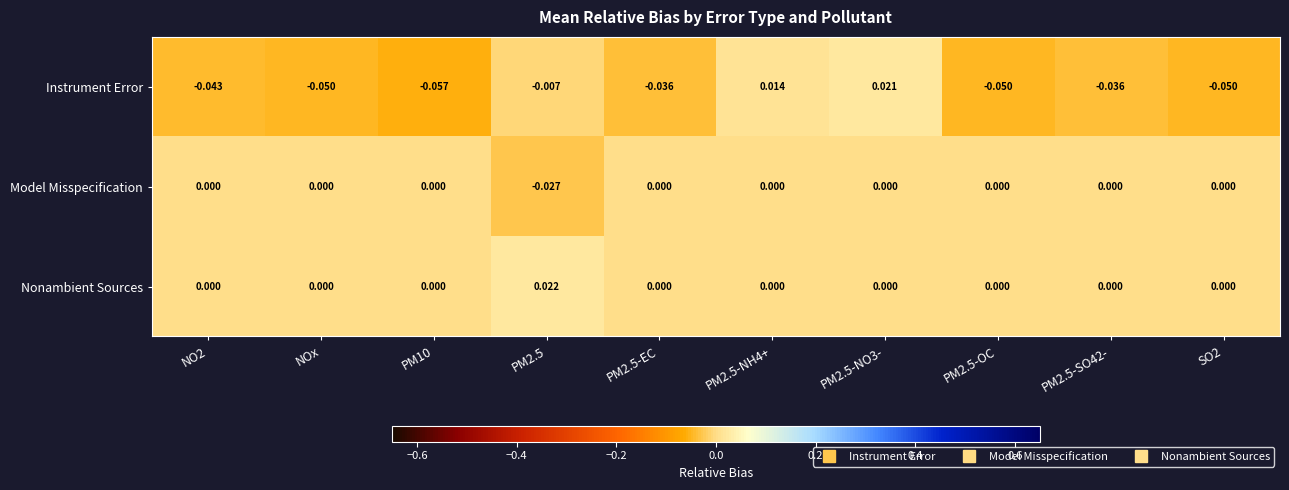

Which series has the widest spread of values?

Instrument Error